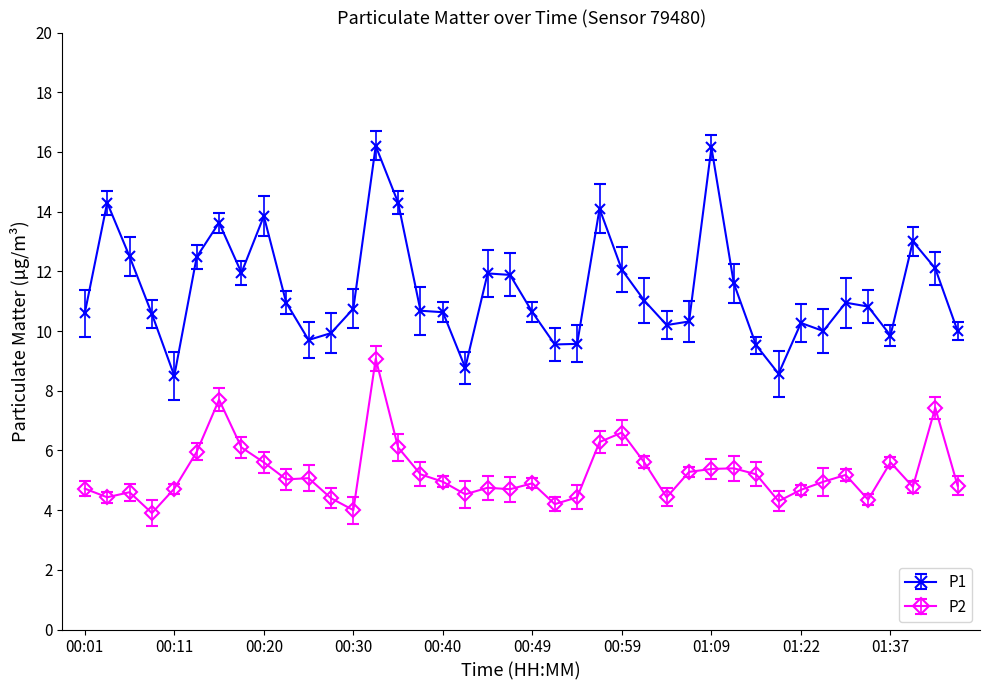

Where does the P2 series first go above 4?

00:01